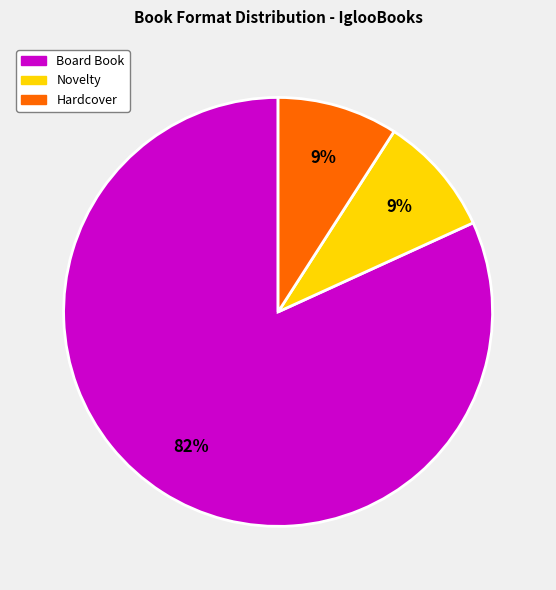

Is there a majority slice in this chart?

Yes